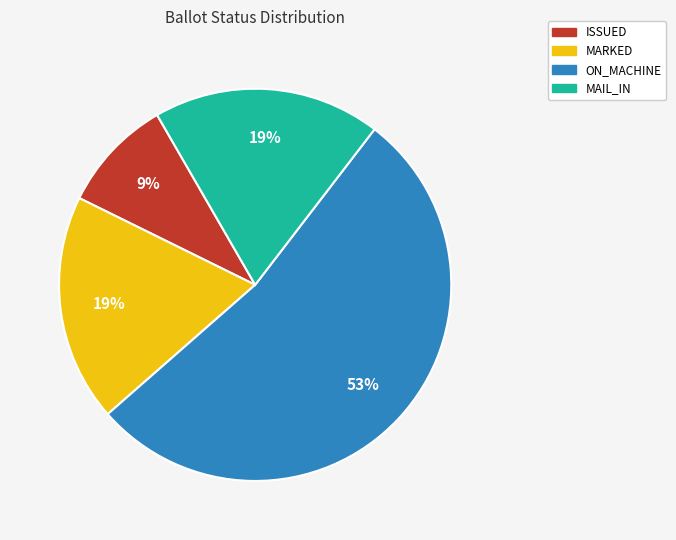

To the nearest percent, what is the average slice percentage?

25%